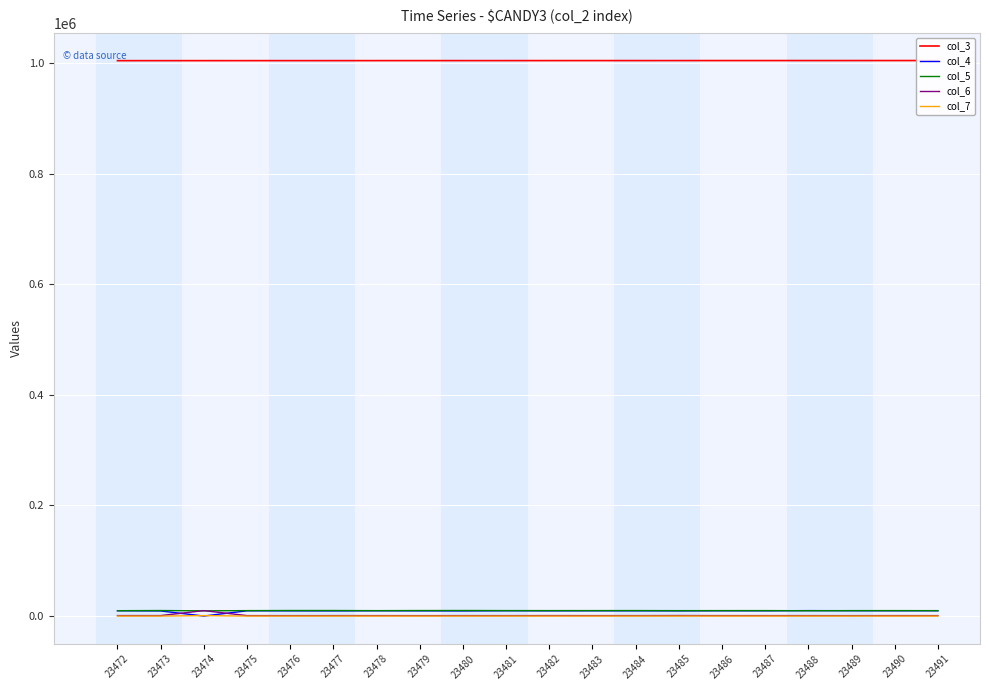

True or false: col_3 has more than 0 points higher than both neighbors.

False